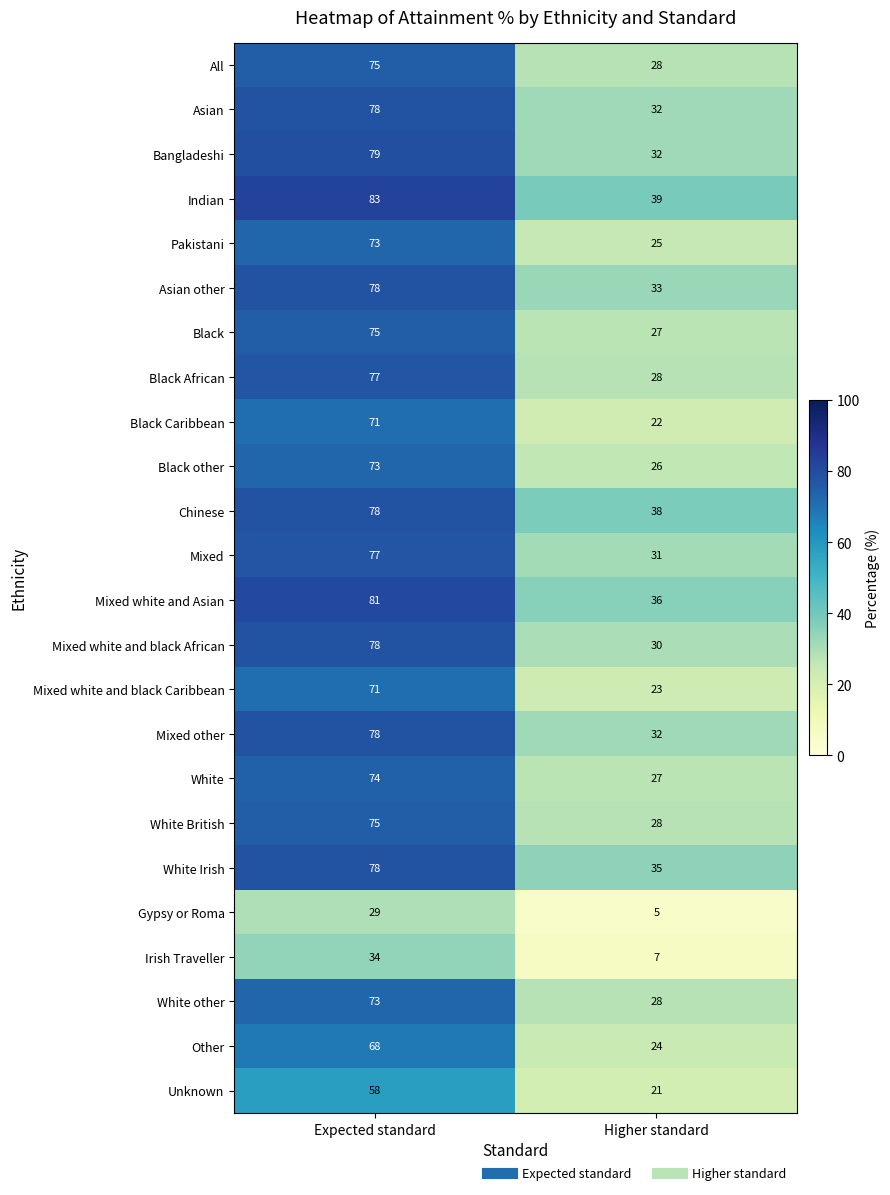

Which category has the lowest value across all series?

Higher standard